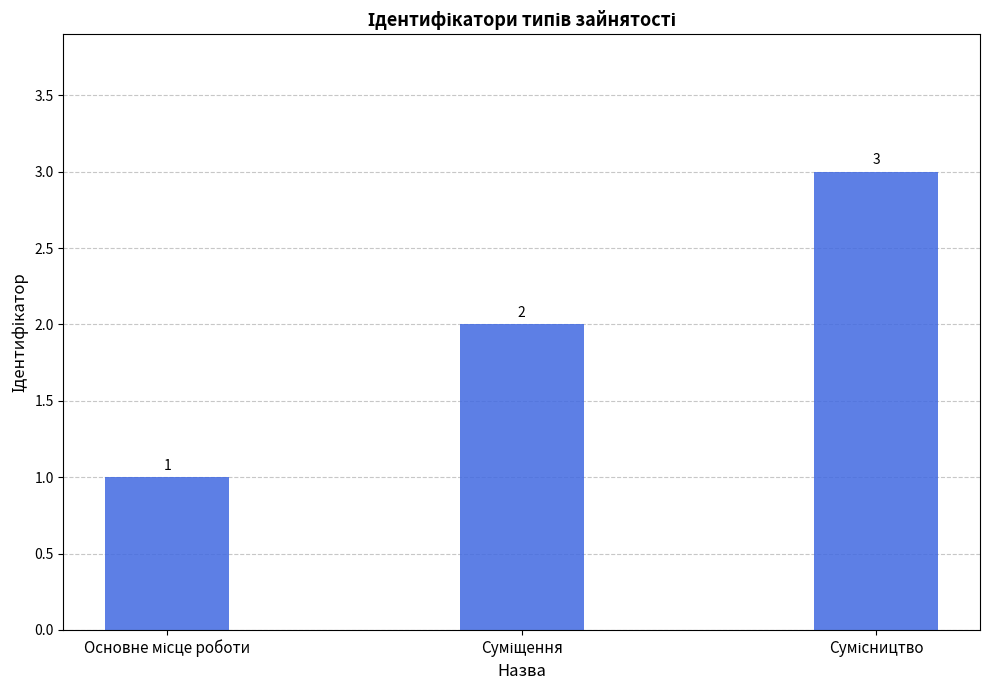

How many data points does each series have?

3